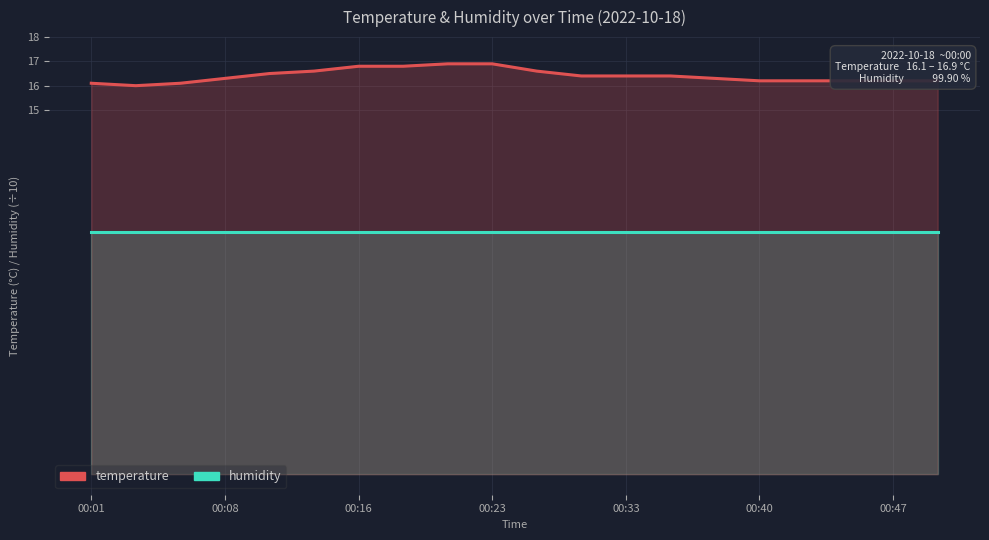

Reading right to left, extract all data points from this chart.

humidity: 10.0	10.0	10.0	10.0	10.0	10.0	10.0	10.0	10.0	10.0	10.0	10.0	10.0	10.0	10.0	10.0	10.0	10.0	10.0	10.0
temperature: 16.2	16.2	16.2	16.2	16.2	16.3	16.4	16.4	16.4	16.6	16.9	16.9	16.8	16.8	16.6	16.5	16.3	16.1	16.0	16.1